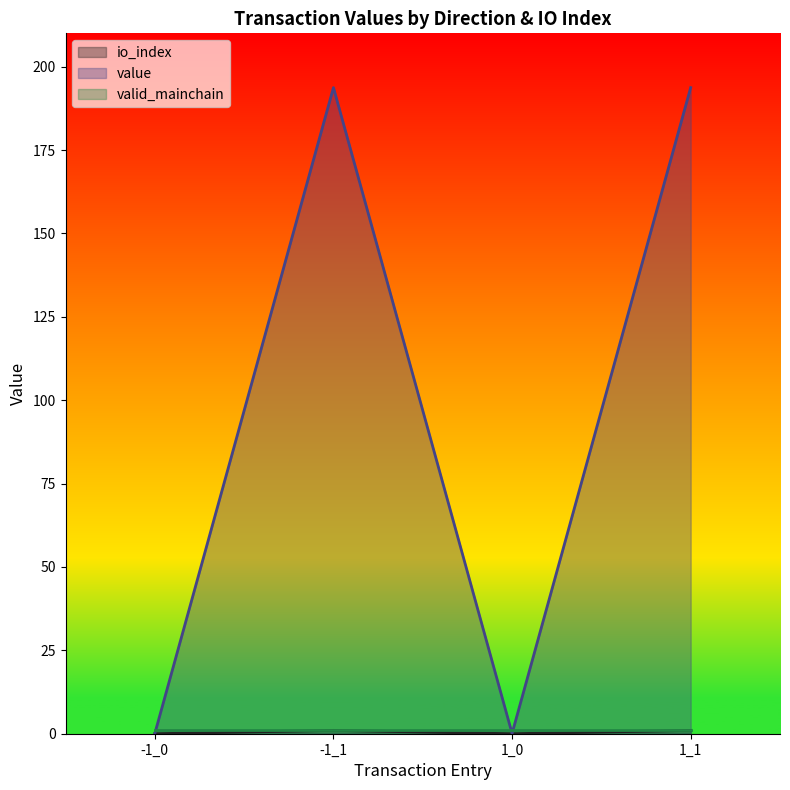

Reading right to left, what are all the values shown in this chart?

io_index: 1.0	0.0	1.0	0.0
value: 193.7	0.1	193.7	0.1